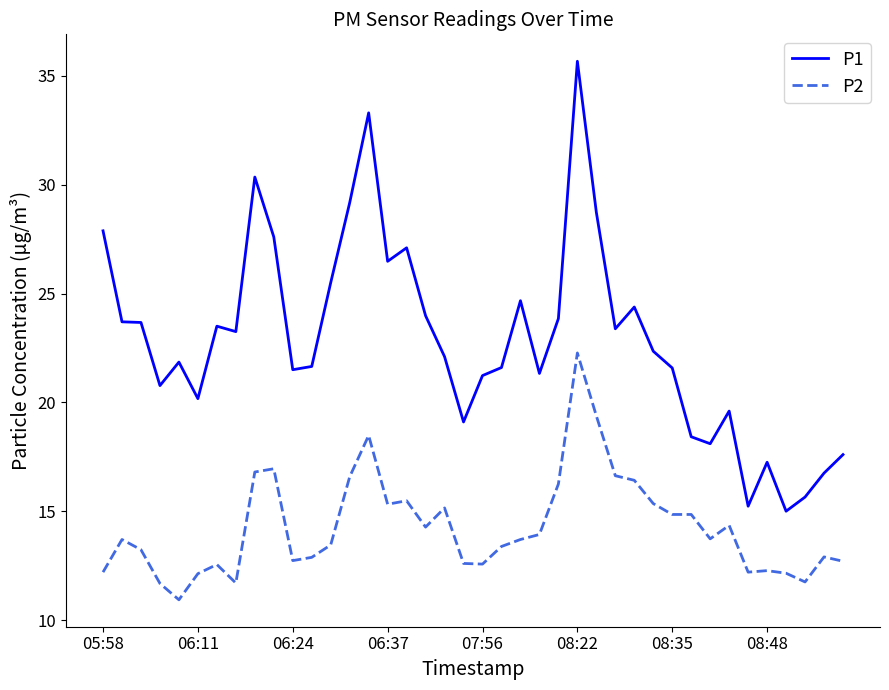

What is the smallest value displayed?

10.9